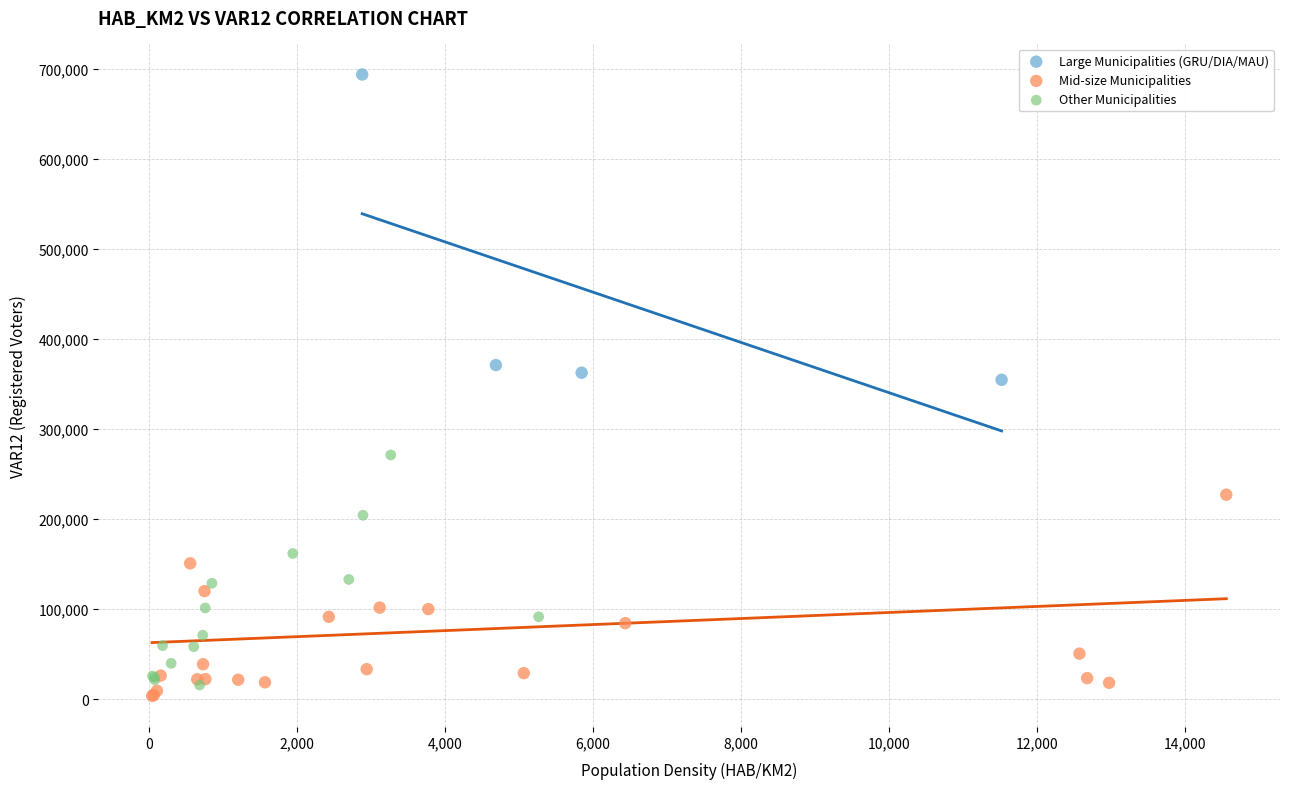

Which series has the largest Y range (max minus min)?

Large Municipalities (GRU/DIA/MAU)